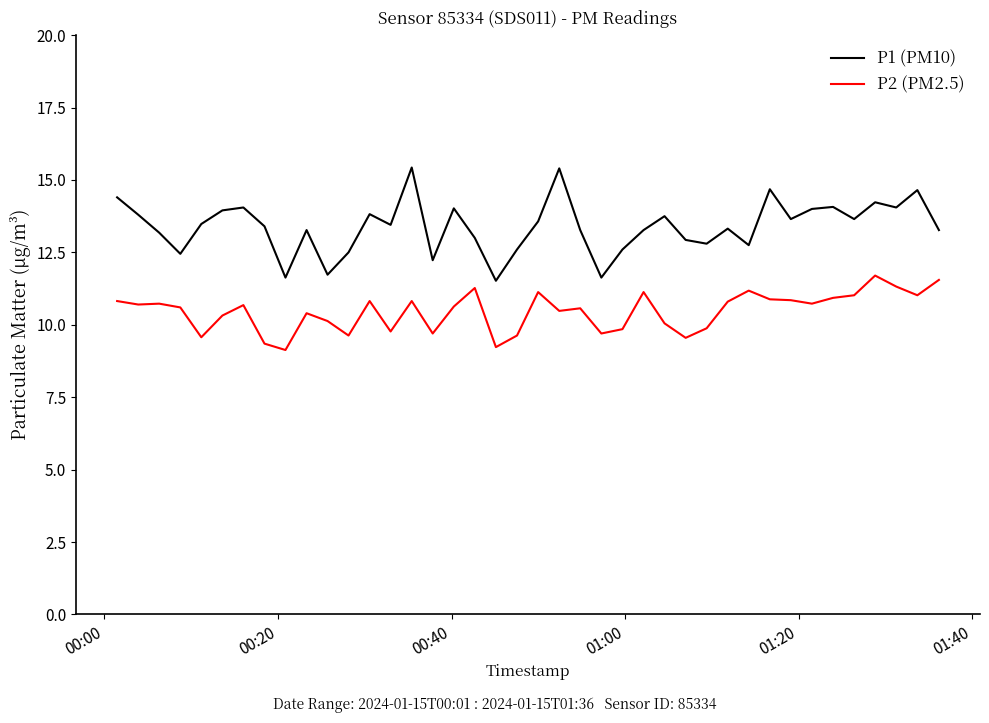

Which series has the largest total across all categories?

P1 (PM10)